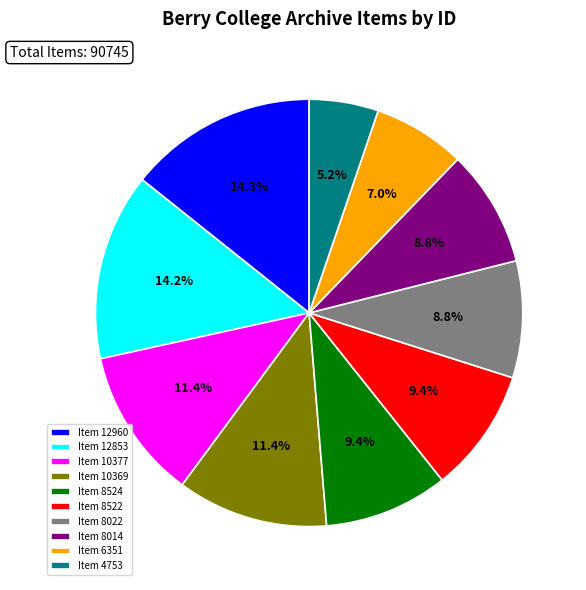

The Item 10377 slice represents 11% of the pie. True or false?

True